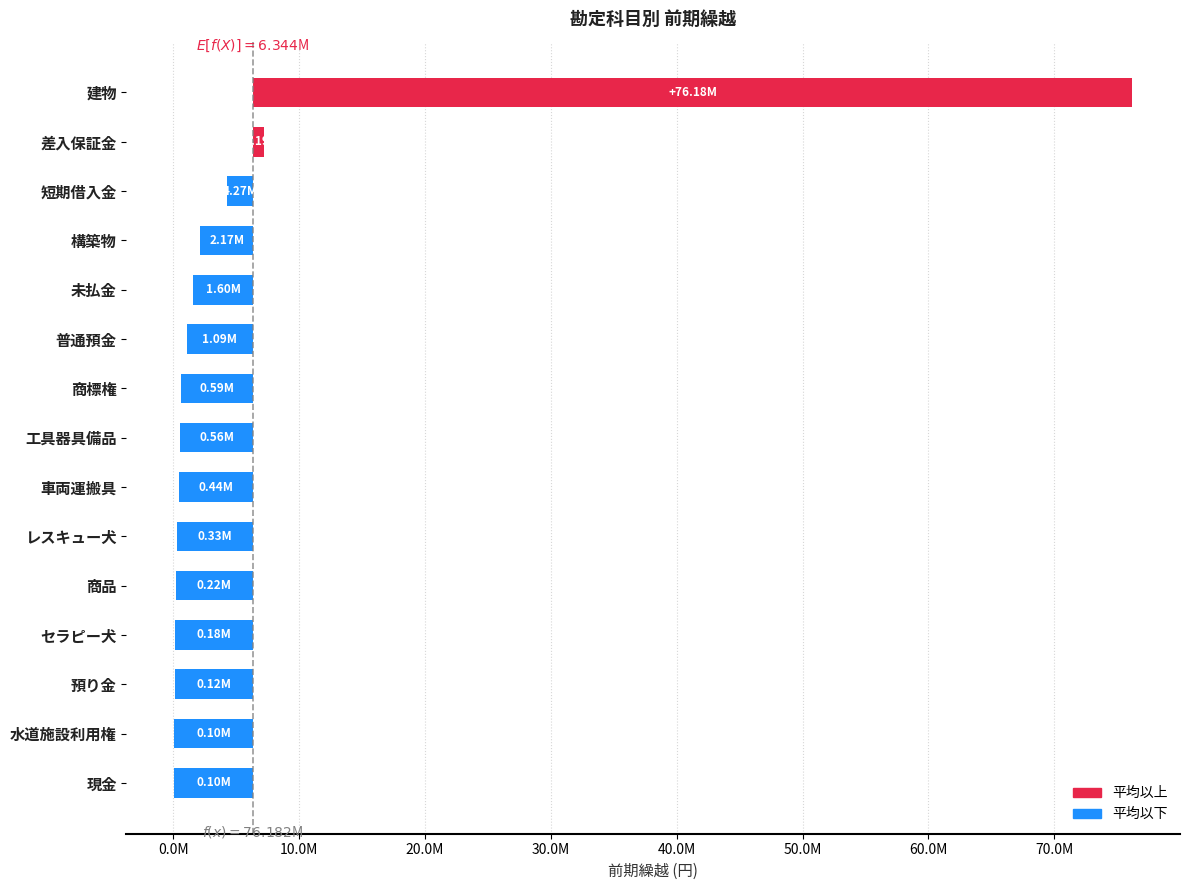

What is the value of the 1st bar from the left?

96841